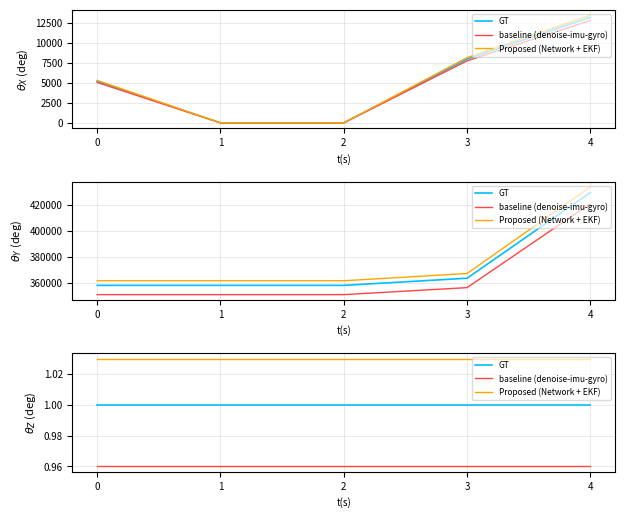

True or false: baseline (denoise-imu-gyro) and Proposed (Network + EKF) cross at least once.

False